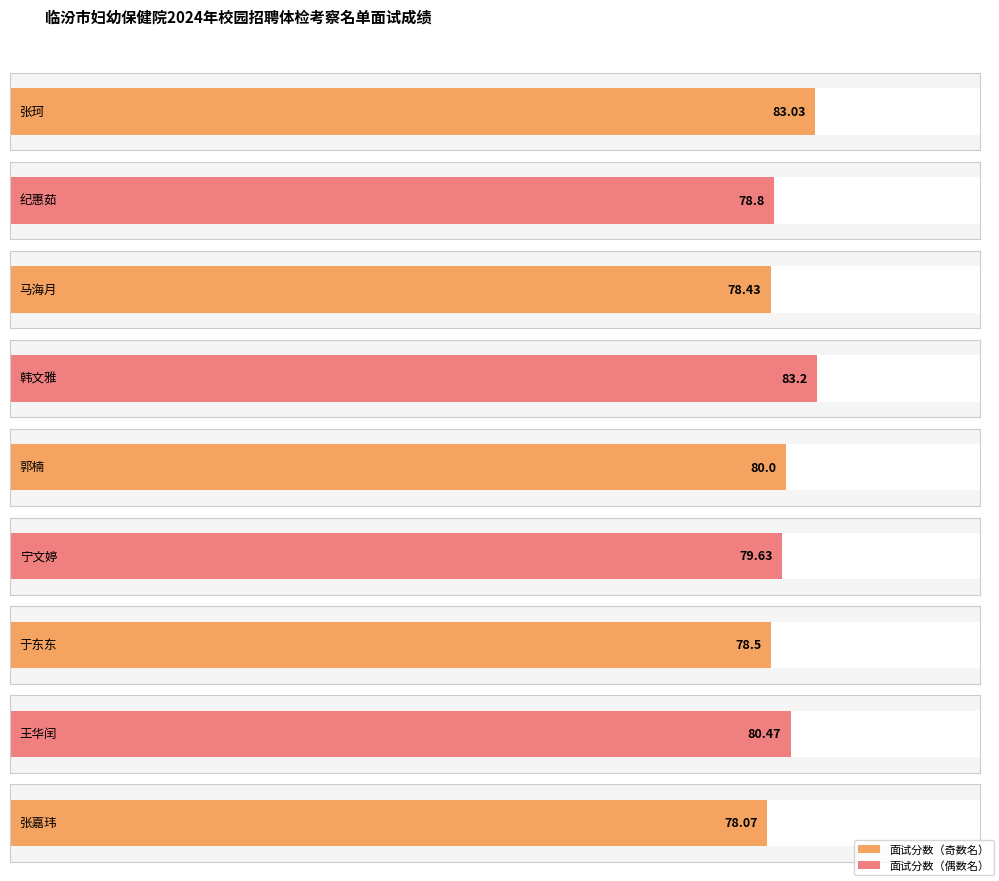

At which label does the data first exceed 79?

张珂